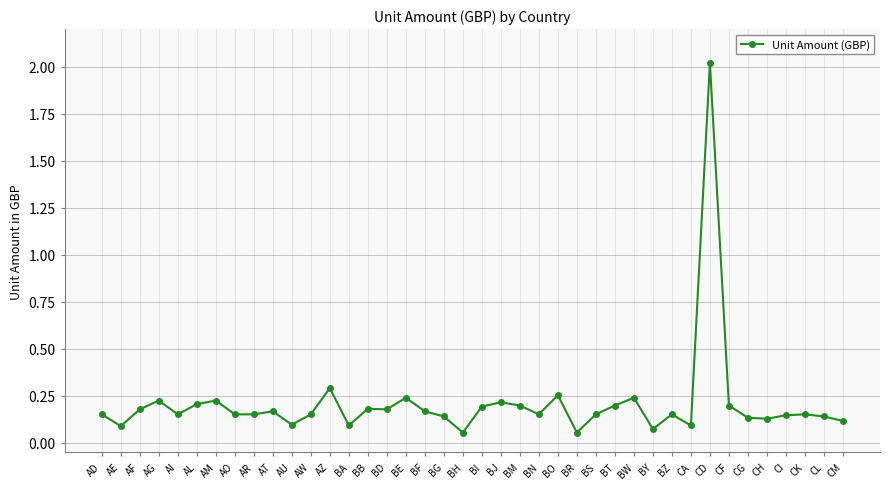

What is the change in value from AT to BA?

-0.1